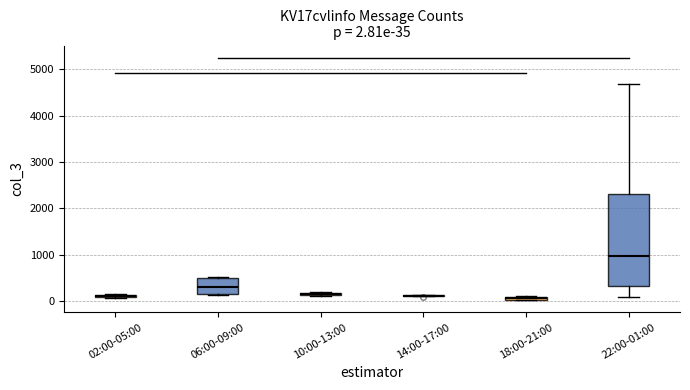

Which box is the tallest, from its lower edge to its upper edge?

22:00-01:00